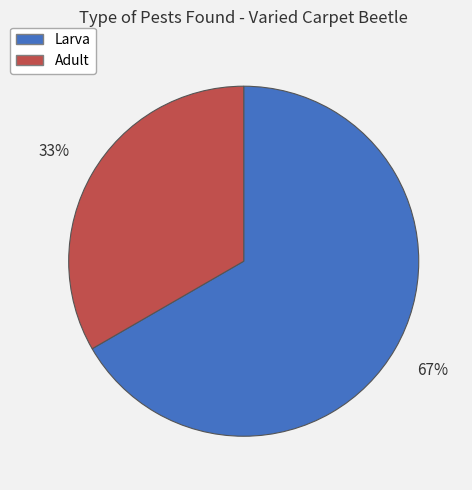

Is it true that Adult is 40% of the pie?

False